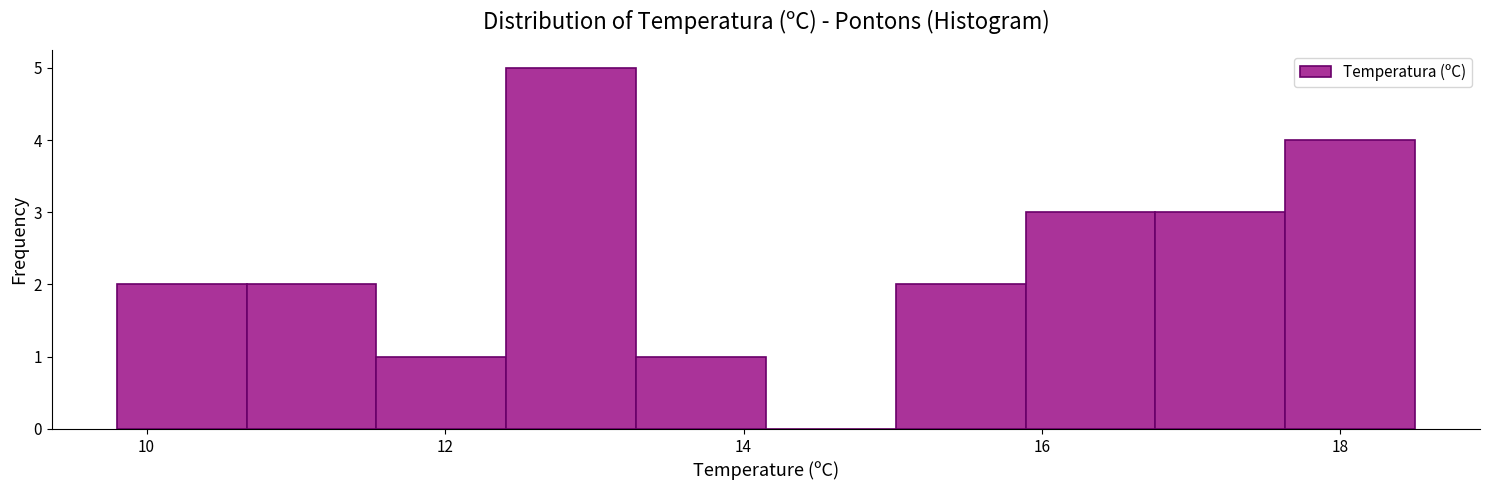

Reading left to right, transcribe this chart: for each bar, give the range it covers on the x-axis and its height. Neither the bar edges nor the heights are printed on the chart, so give them approximately, as read against the axes.

9.8 to 10.6: 2
10.6 to 11.6: 2
11.6 to 12.4: 1
12.4 to 13.2: 5
13.2 to 14.2: 1
14.2 to 15.0: 0
15.0 to 15.8: 2
15.8 to 16.8: 3
16.8 to 17.6: 3
17.6 to 18.6: 4